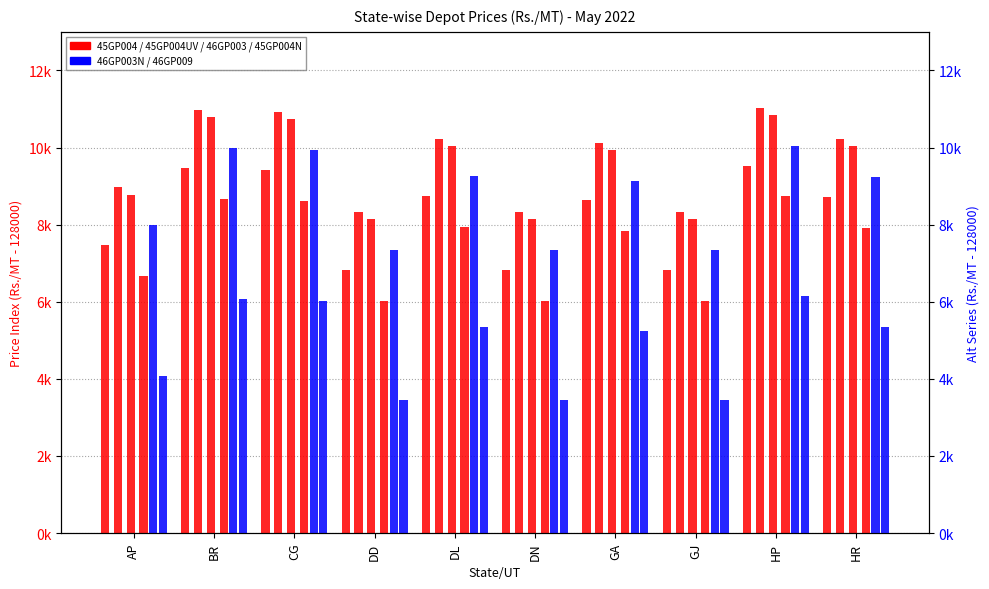

What is the sum of the 45GP004N values at DN and HR?

13950